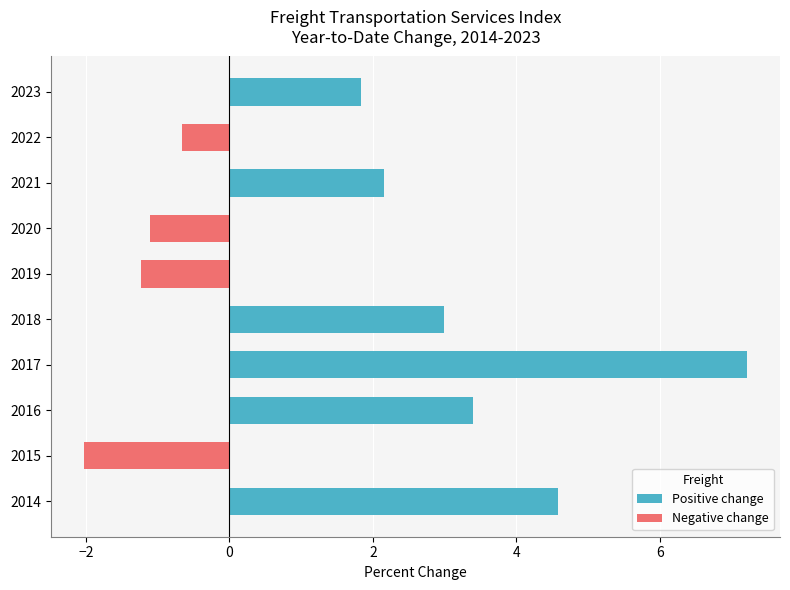

True or false: the data shows -1.1 at 2022.

False